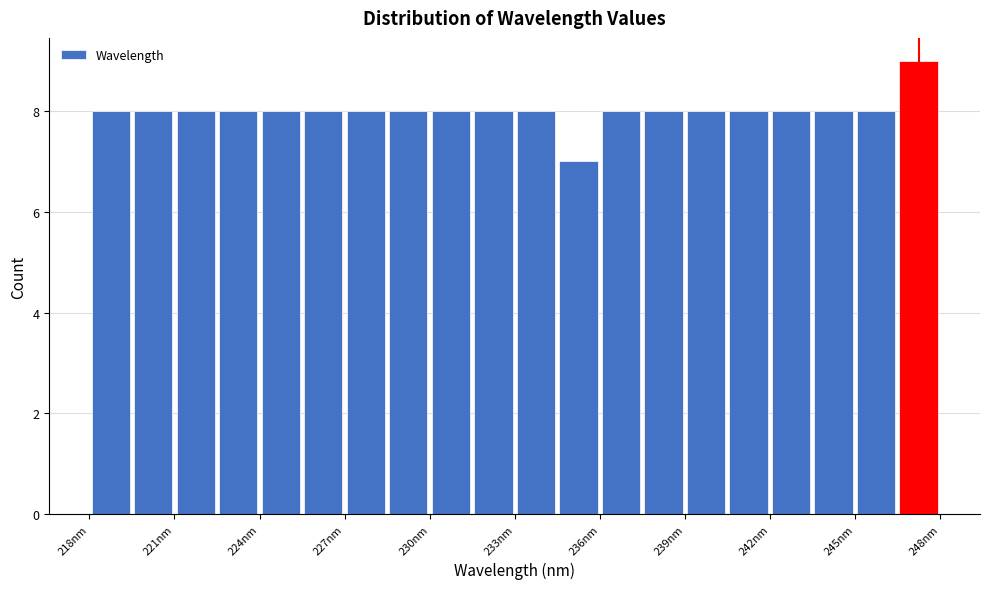

Read against the x-axis, roughly where is the centre of the tallest bar?

247.5